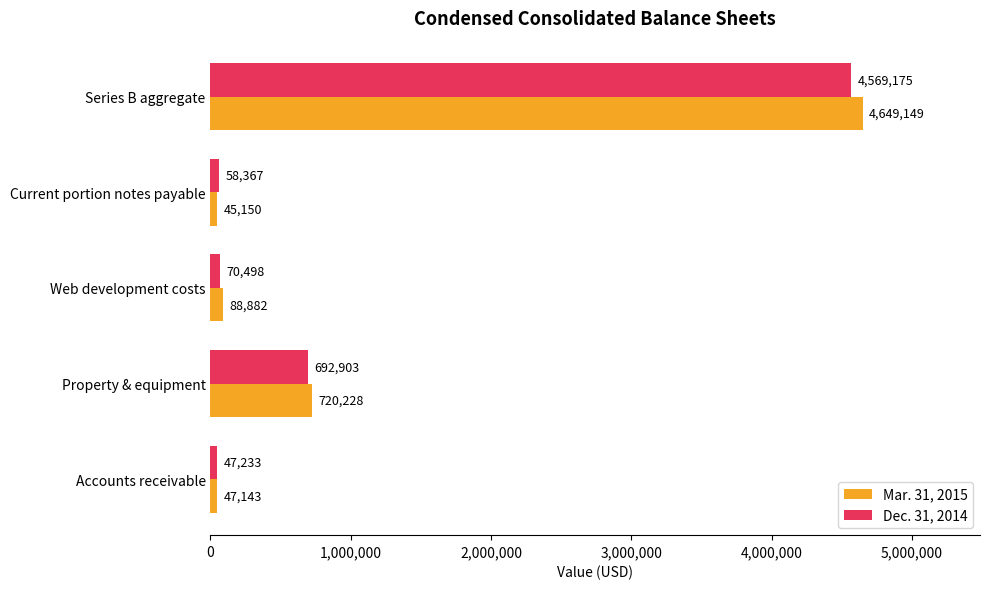

What is the spread (max minus min) of values at Series B aggregate?

79974